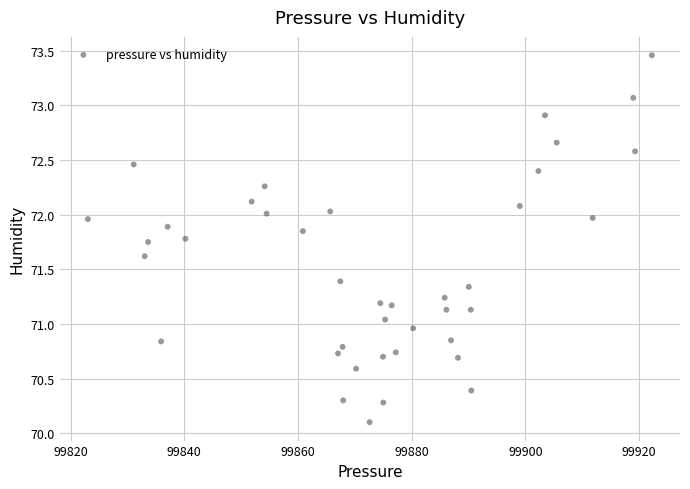

What is the range of X values (max minus min)?

99.2